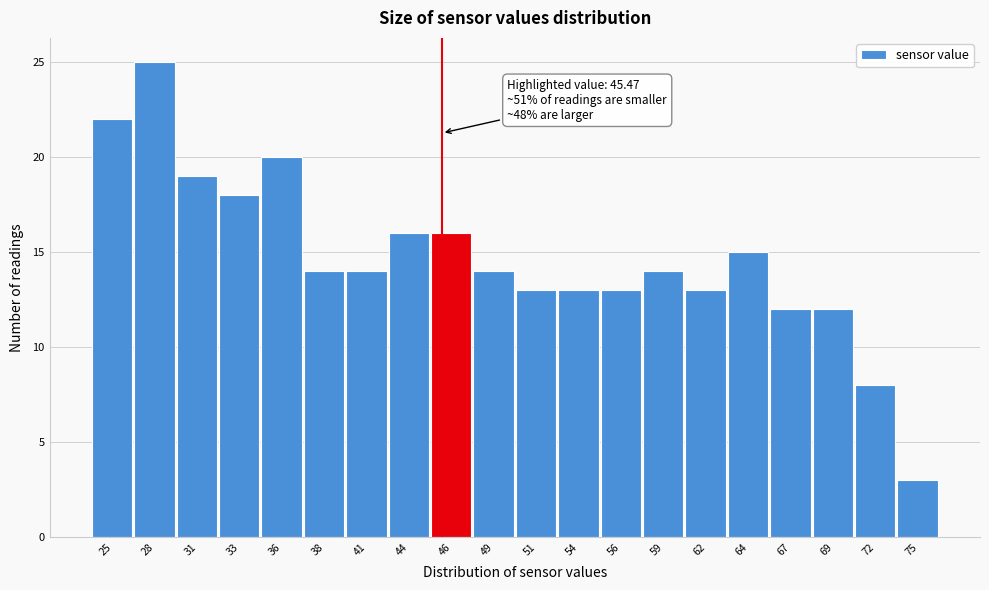

Which range on the x-axis has the tallest bar?

26.5 to 29.5